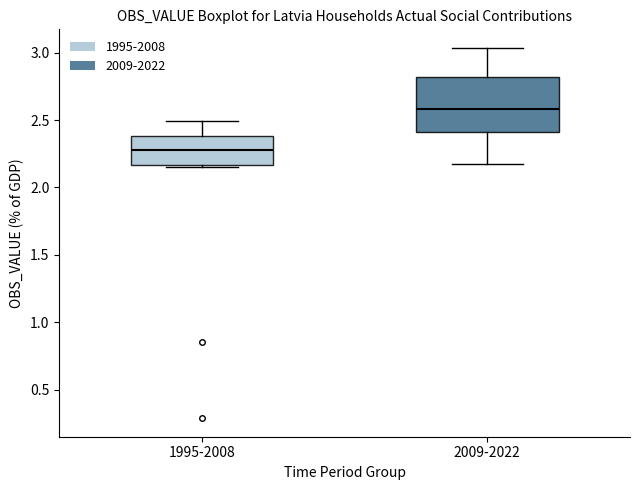

Which box is the tallest, from its lower edge to its upper edge?

2009-2022